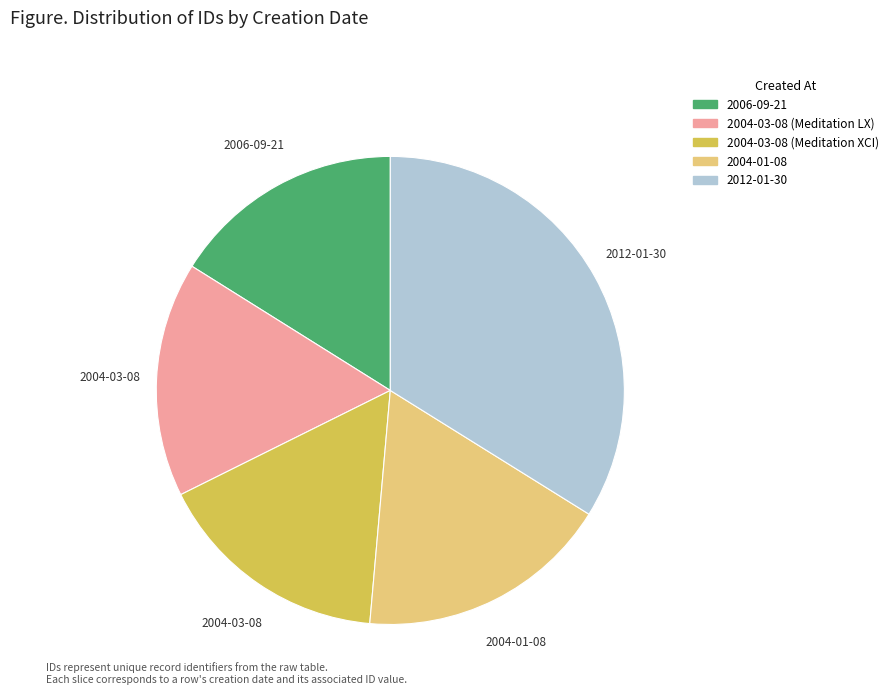

Do 2006-09-21 and 2004-03-08 (Meditation LX) together represent more than half of the pie?

No